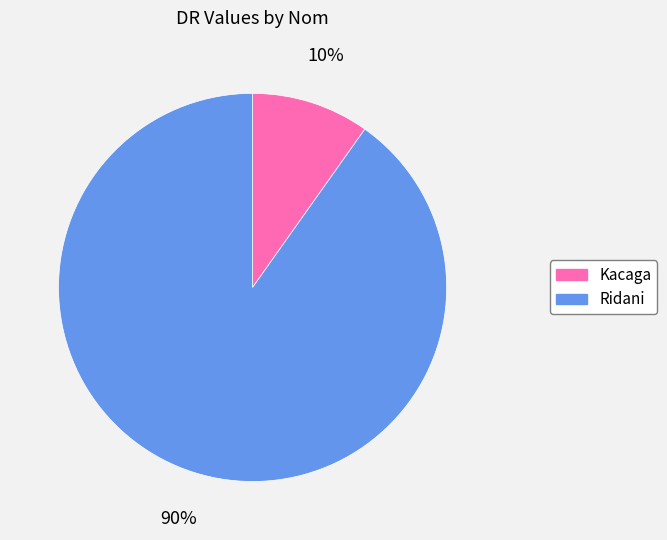

To the nearest percent, what percentage of the pie is Ridani?

90%